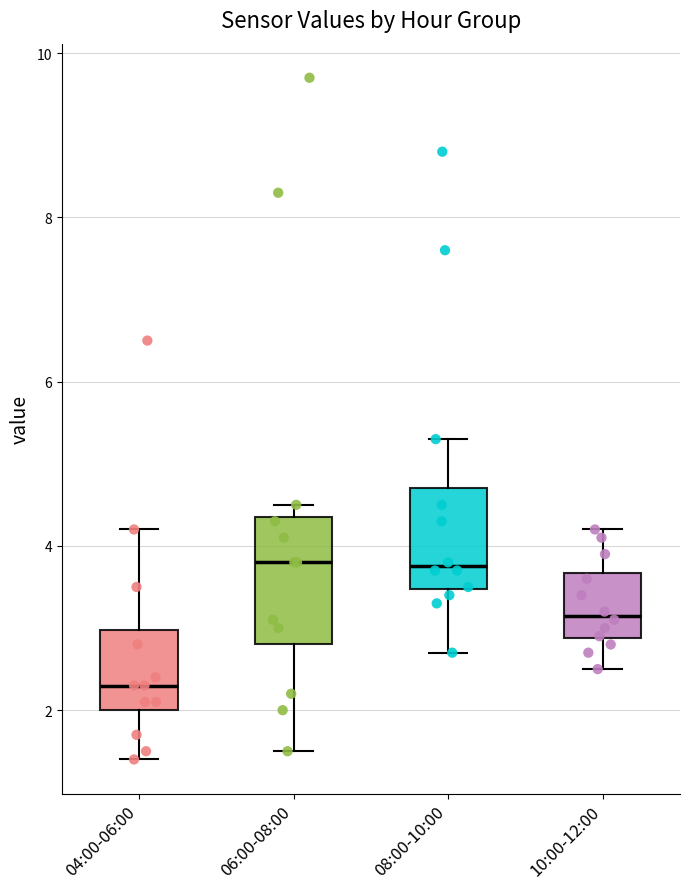

Reading left to right, read every box against the y-axis: the position of its median line, the range the box covers, and the ends of its whiskers. The values are not printed on the chart, so give them approximately, as read against the axis.

04:00-06:00: median 2.4, box 2.0 to 3.0, whiskers 1.4 to 4.2
06:00-08:00: median 3.8, box 2.8 to 4.4, whiskers 1.6 to 4.6
08:00-10:00: median 3.8, box 3.4 to 4.8, whiskers 2.8 to 5.4
10:00-12:00: median 3.2, box 2.8 to 3.6, whiskers 2.6 to 4.2